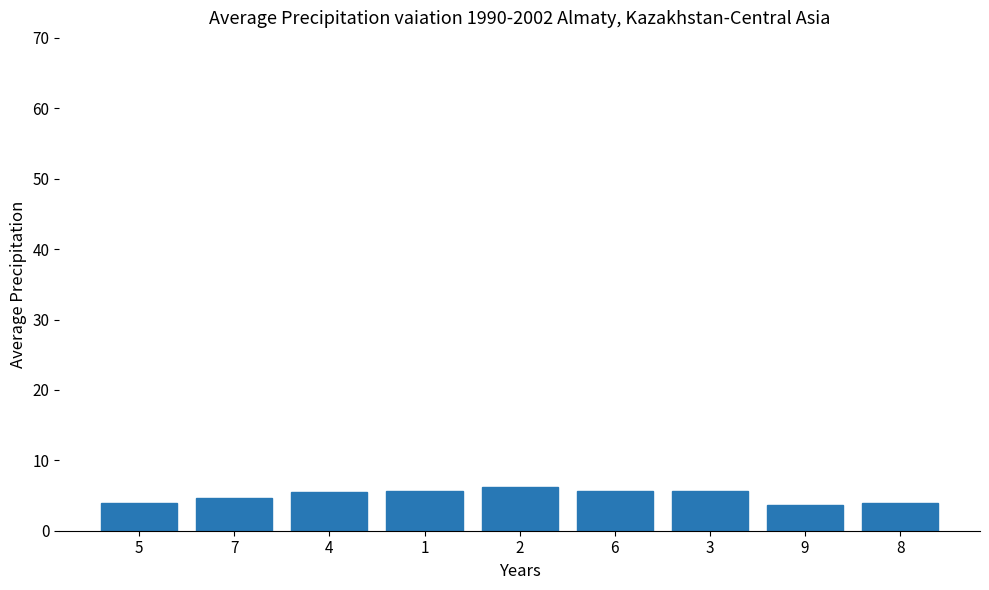

Approximately how many times larger is the value at 2 compared to 3?

1.1